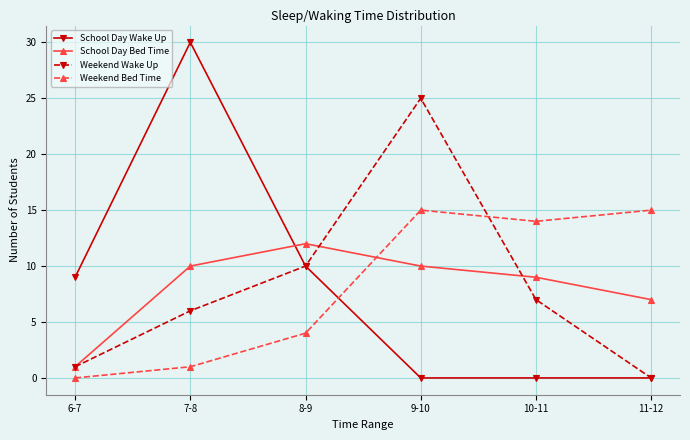

Is the value of Weekend Wake Up at 7-8 greater than the value of School Day Wake Up at 9-10?

Yes